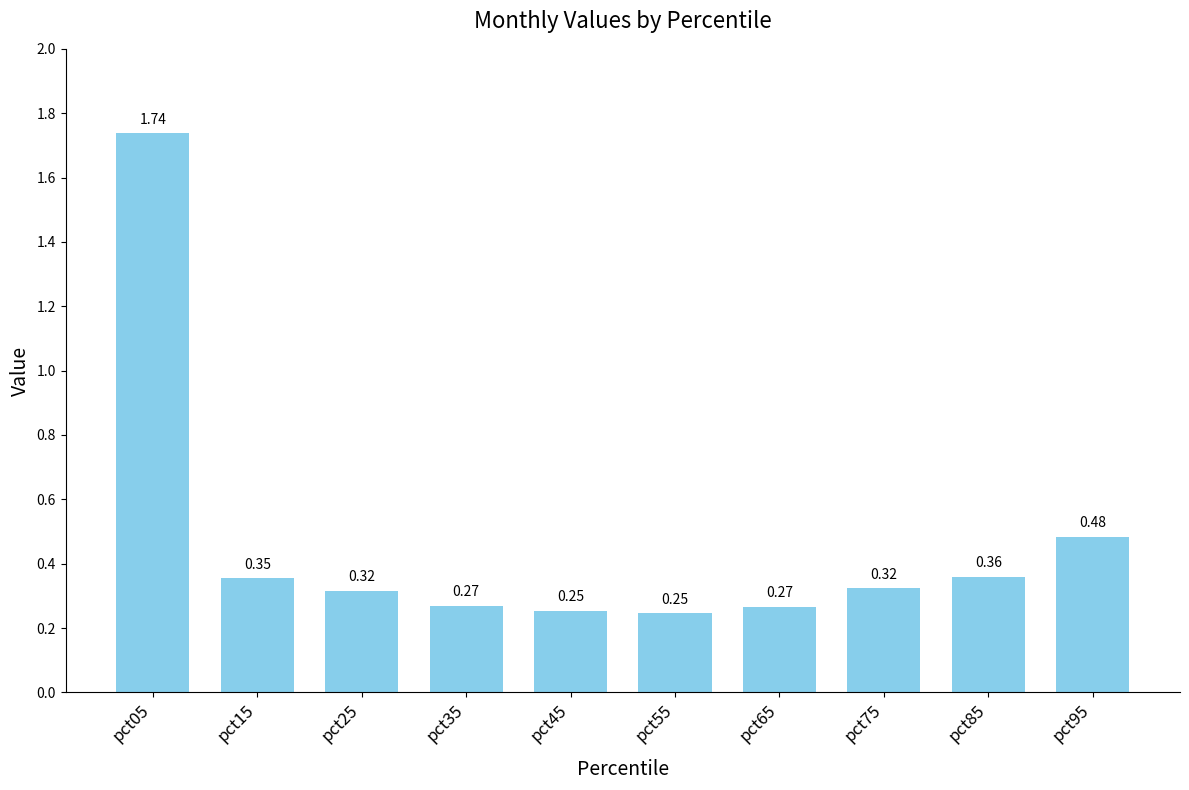

What is the change in value from pct25 to pct95?

+0.2